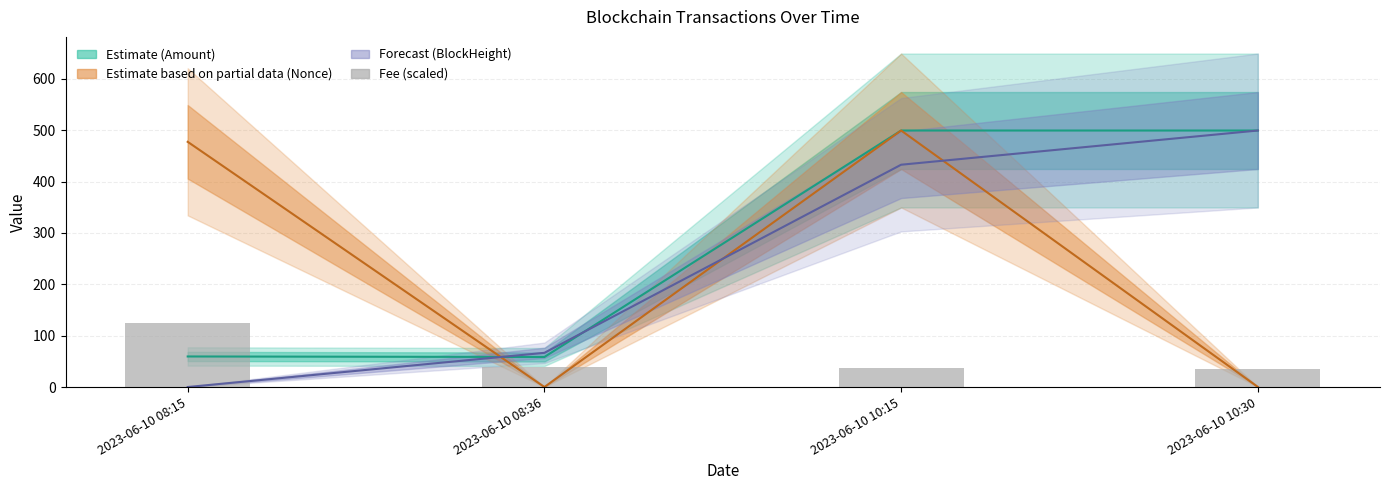

Rank the series by their maximum value, from highest to lowest.

Estimate (Amount), Estimate based on partial data (Nonce), Forecast (BlockHeight), Fee